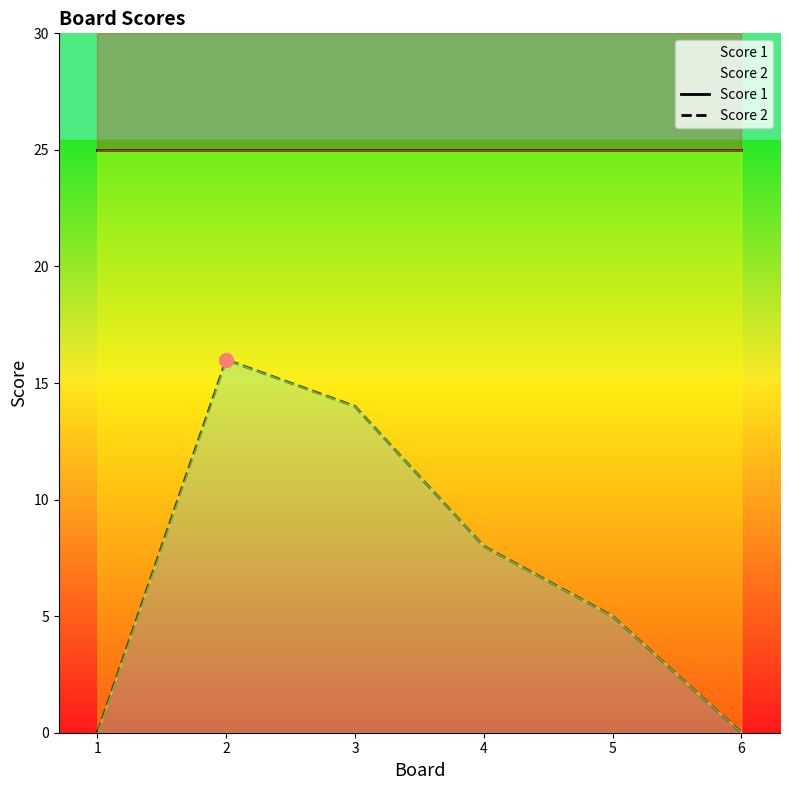

What are all the series names shown in the legend?

Score 1, Score 2